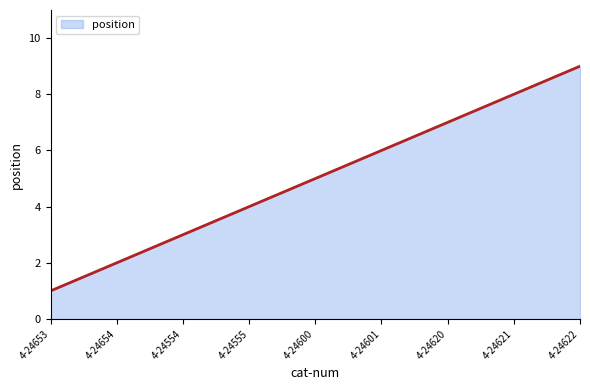

Between 4-24620 and 4-24622, which is larger?

4-24622